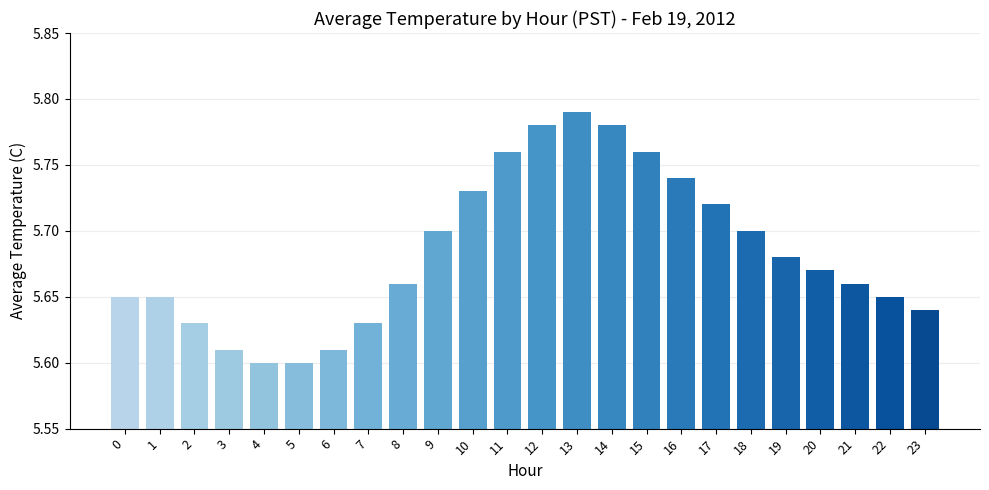

Which label corresponds to the largest value in the chart?

13